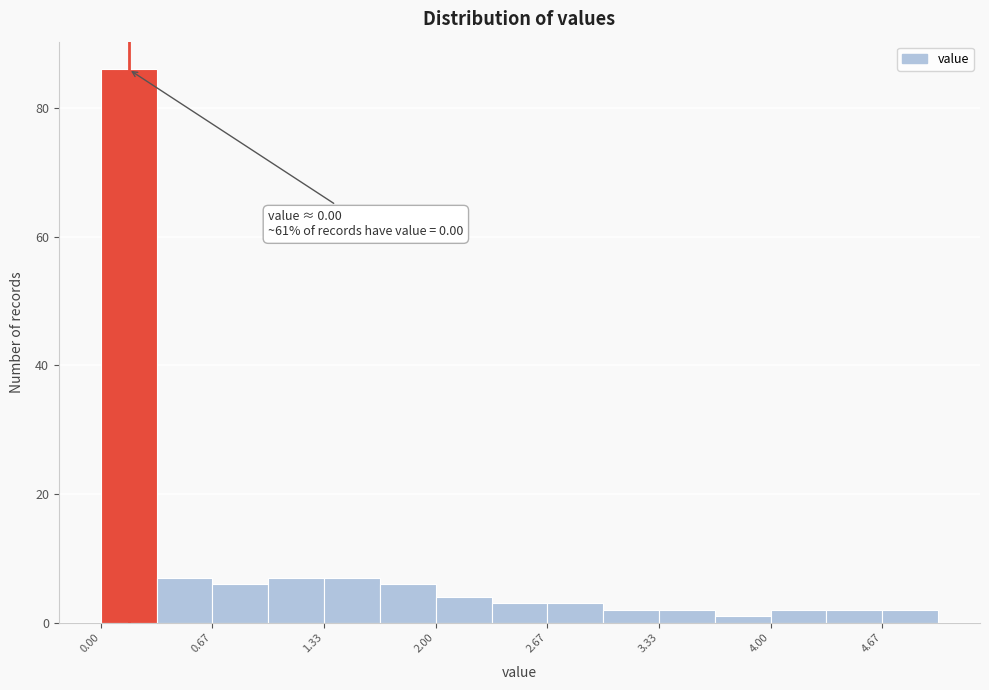

Read against the x-axis, roughly where is the centre of the tallest bar?

0.2